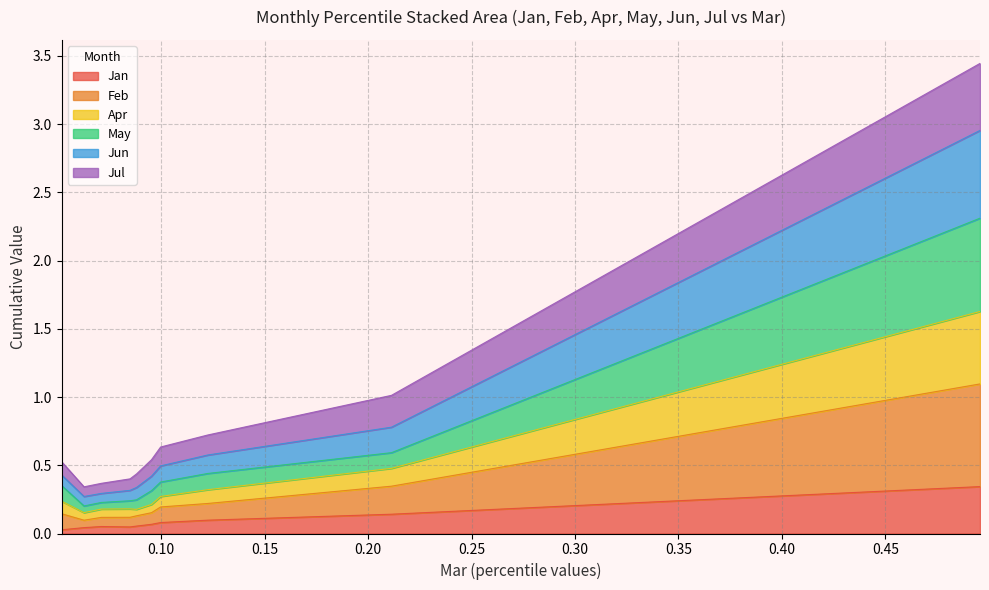

True or false: Apr has a value of 0.1 at pct15.

False